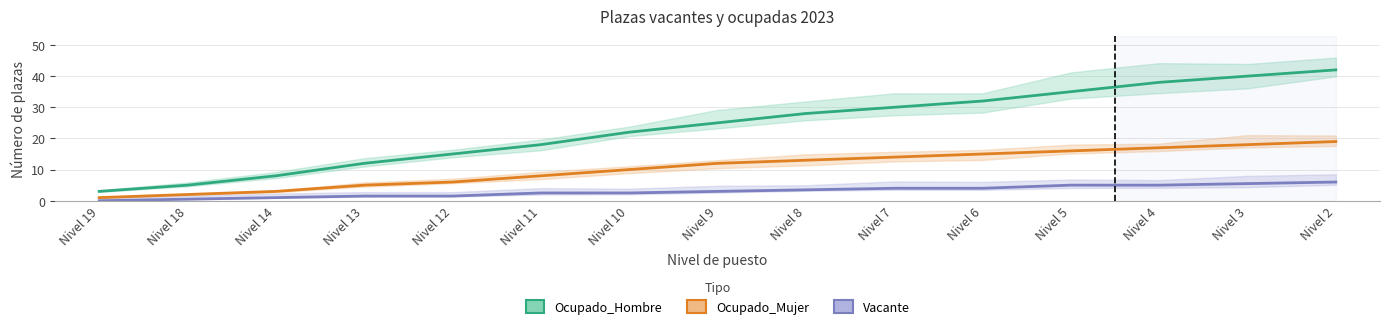

Reading left to right, extract all data points from this chart.

Ocupado_Hombre: Nivel 19=3.0	Nivel 18=5.0	Nivel 14=8.0	Nivel 13=12.0	Nivel 12=15.0	Nivel 11=18.0	Nivel 10=22.0	Nivel 9=25.0	Nivel 8=28.0	Nivel 7=30.0	Nivel 6=32.0	Nivel 5=35.0	Nivel 4=38.0	Nivel 3=40.0	Nivel 2=42.0
Ocupado_Mujer: Nivel 19=1.0	Nivel 18=2.0	Nivel 14=3.0	Nivel 13=5.0	Nivel 12=6.0	Nivel 11=8.0	Nivel 10=10.0	Nivel 9=12.0	Nivel 8=13.0	Nivel 7=14.0	Nivel 6=15.0	Nivel 5=16.0	Nivel 4=17.0	Nivel 3=18.0	Nivel 2=19.0
Vacante: Nivel 19=0.0	Nivel 18=0.5	Nivel 14=1.0	Nivel 13=1.5	Nivel 12=1.5	Nivel 11=2.5	Nivel 10=2.5	Nivel 9=3.0	Nivel 8=3.5	Nivel 7=4.0	Nivel 6=4.0	Nivel 5=5.0	Nivel 4=5.0	Nivel 3=5.5	Nivel 2=6.0